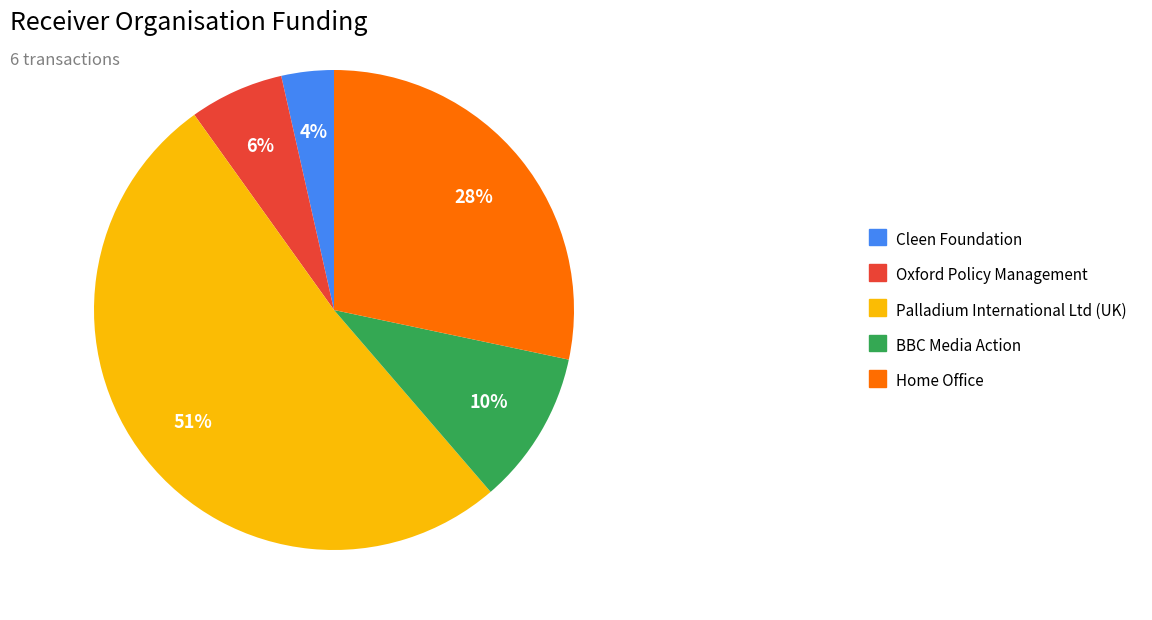

Do Palladium International Ltd (UK) and Home Office together represent more than half of the pie?

Yes